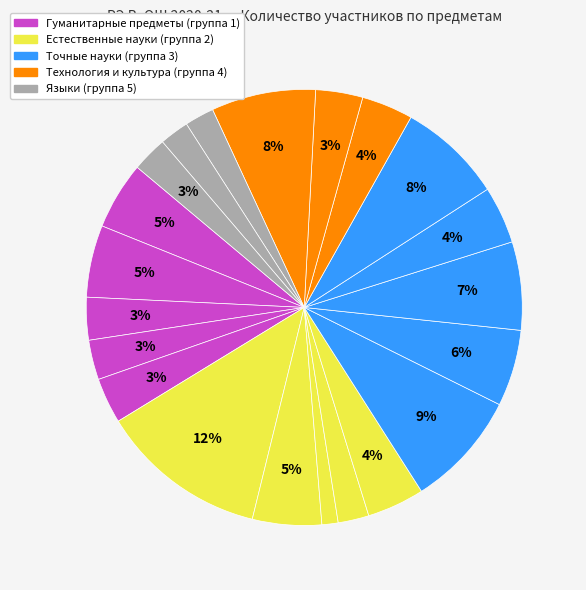

Which slice is the largest?

физика